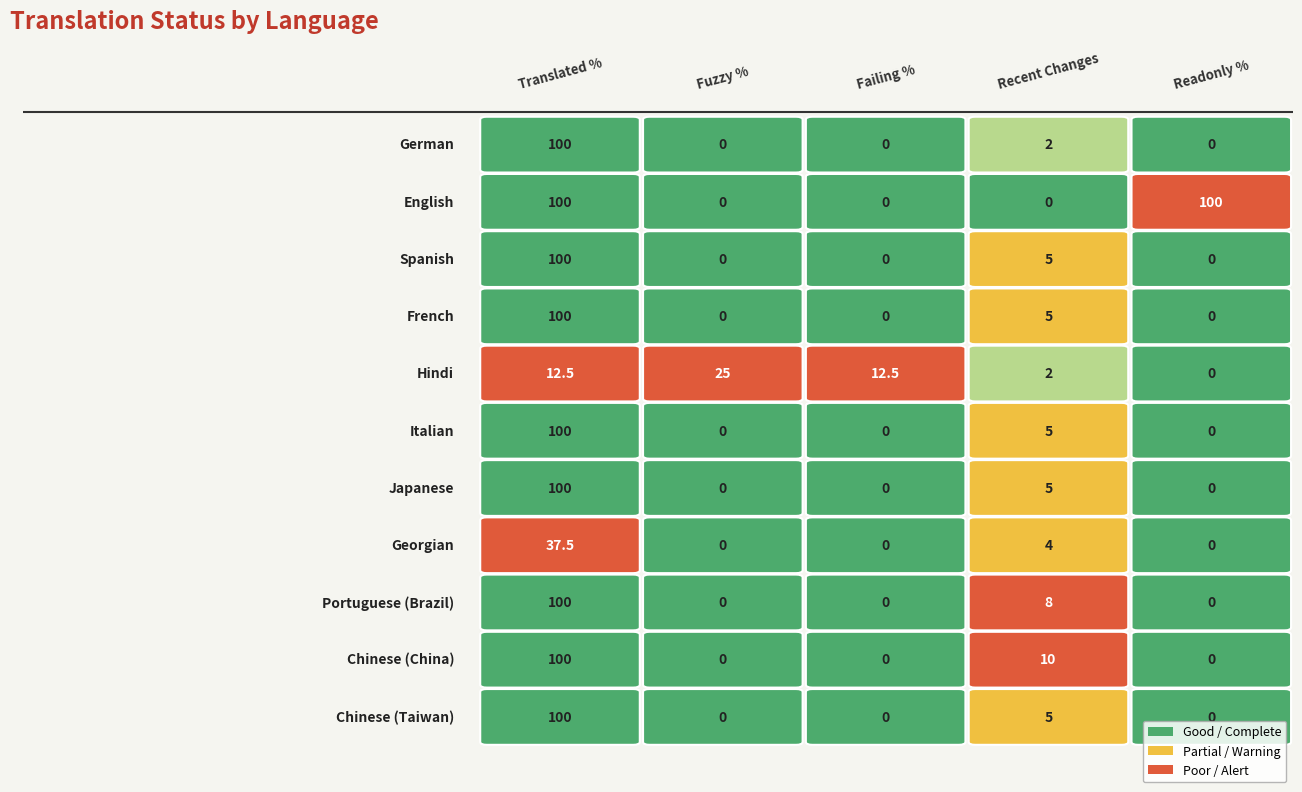

What is the sum of all Chinese (China) values?

110.0